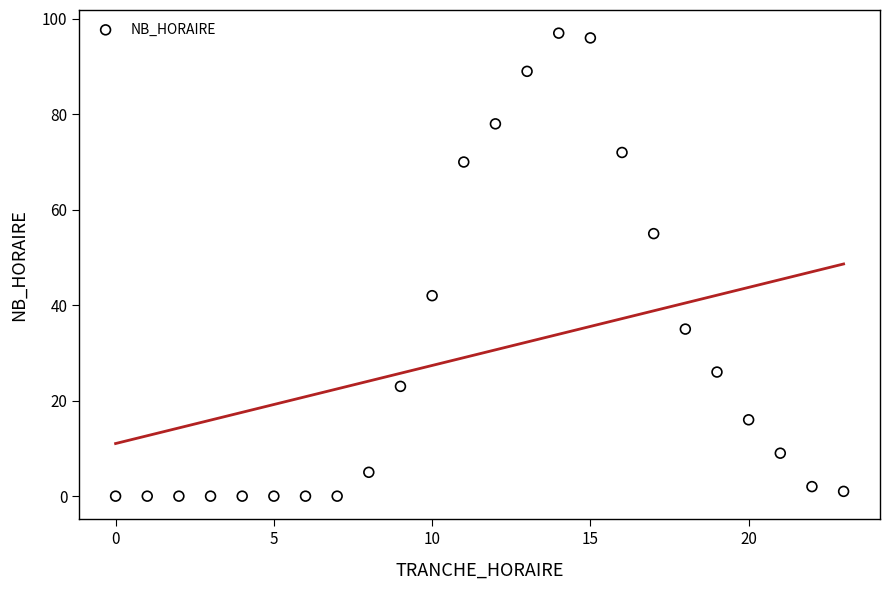

What is the range of X values (max minus min)?

23